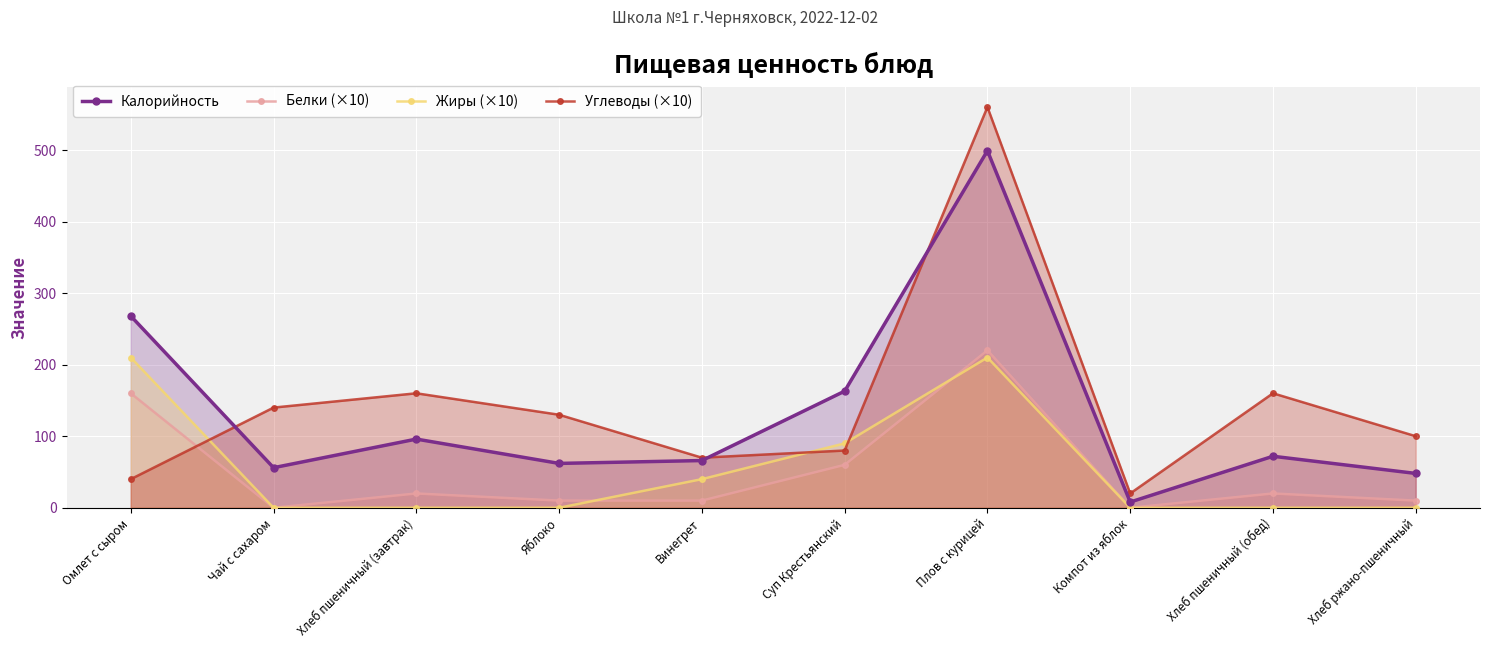

What is the total value across all series at Хлеб пшеничный (завтрак)?

276